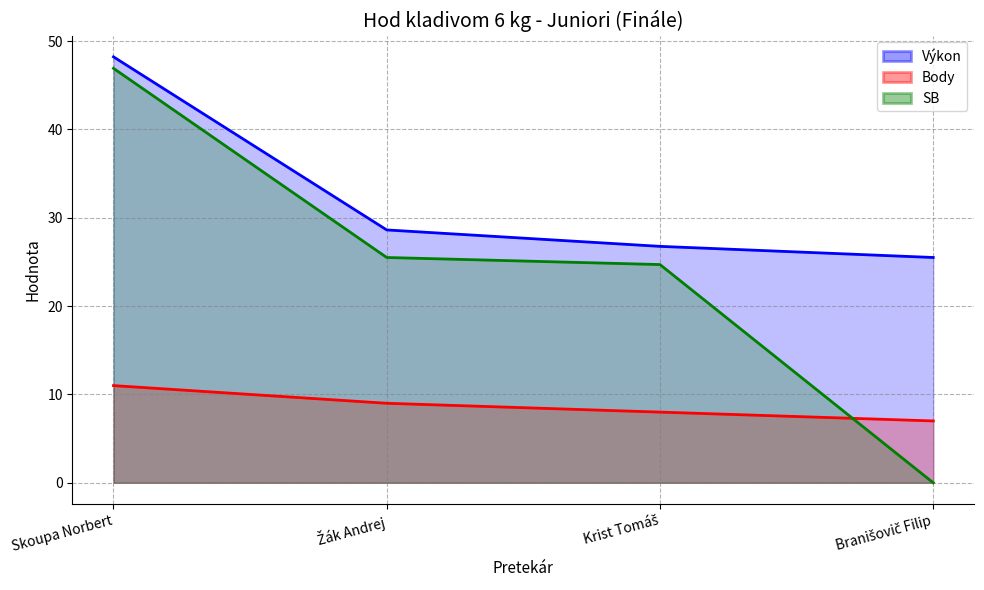

True or false: Výkon and Body intersect in this chart.

False